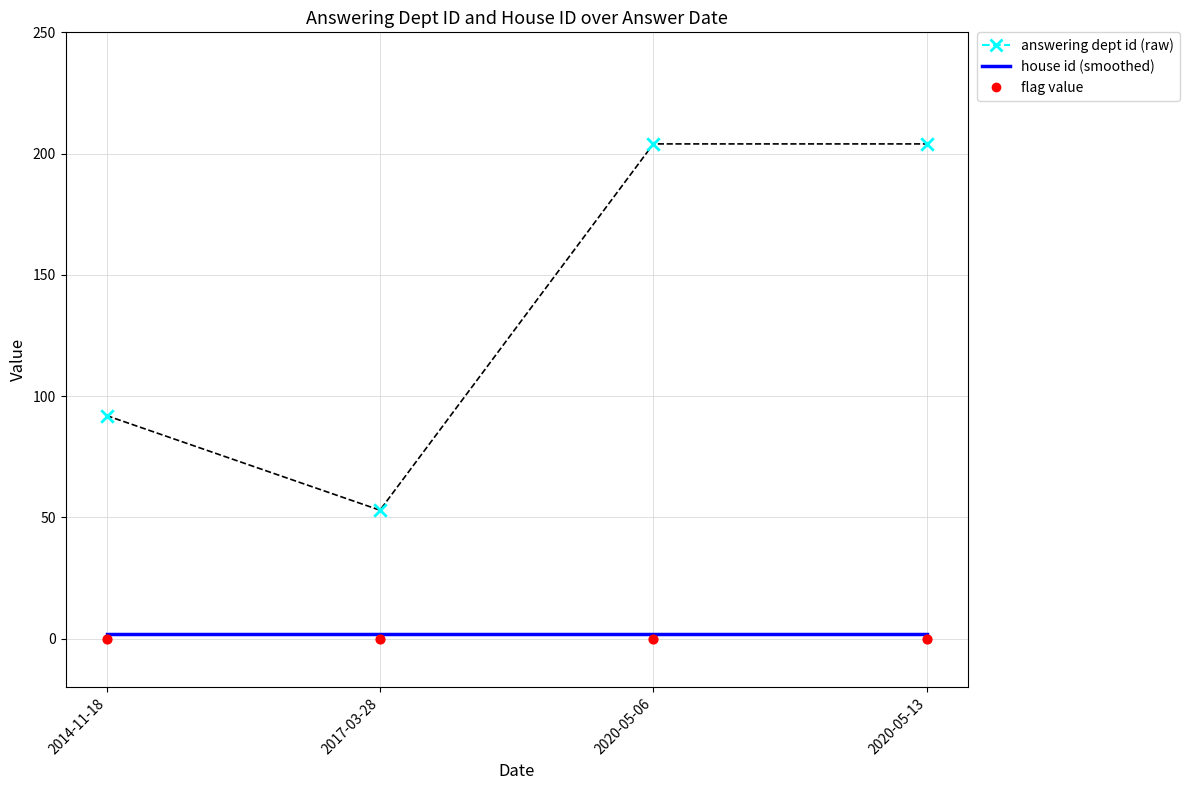

At which category is the sum across all series the highest?

2020-05-06